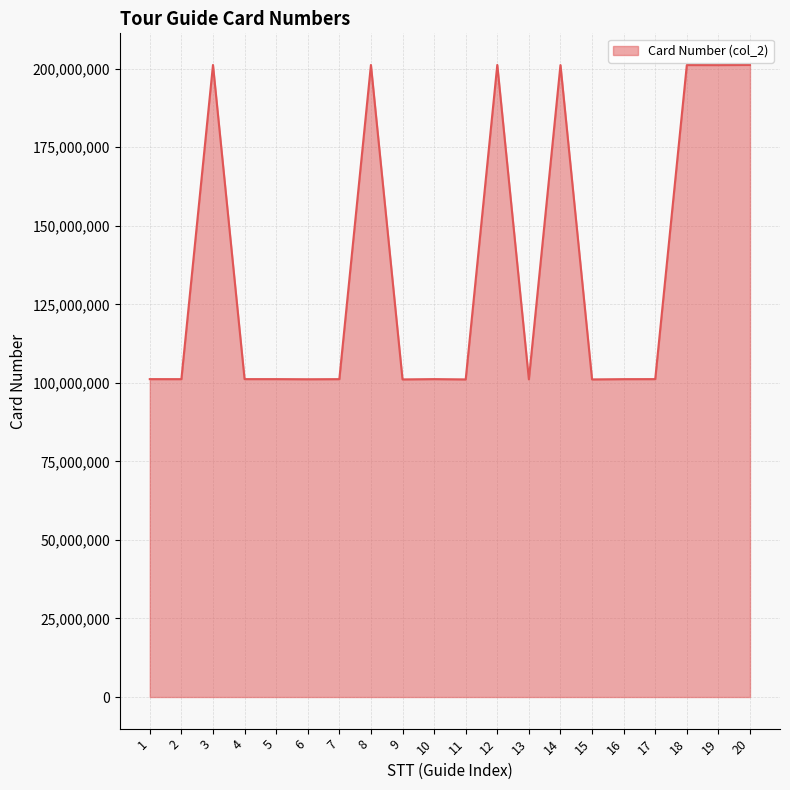

What is the maximum value shown in the chart?

201205835